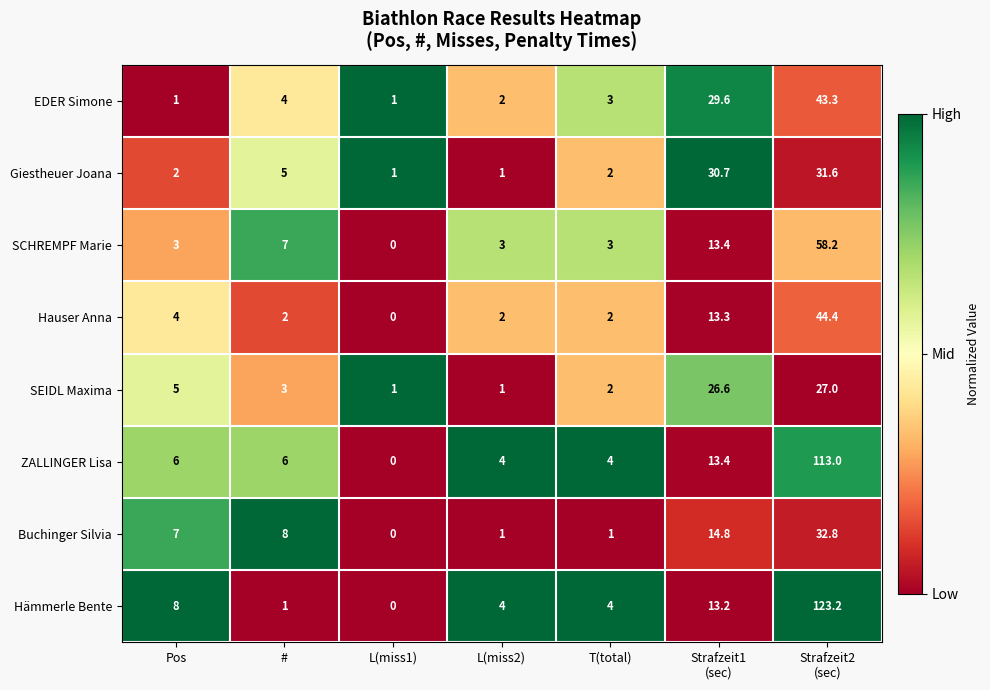

What is the total value across all series at #?

36.0